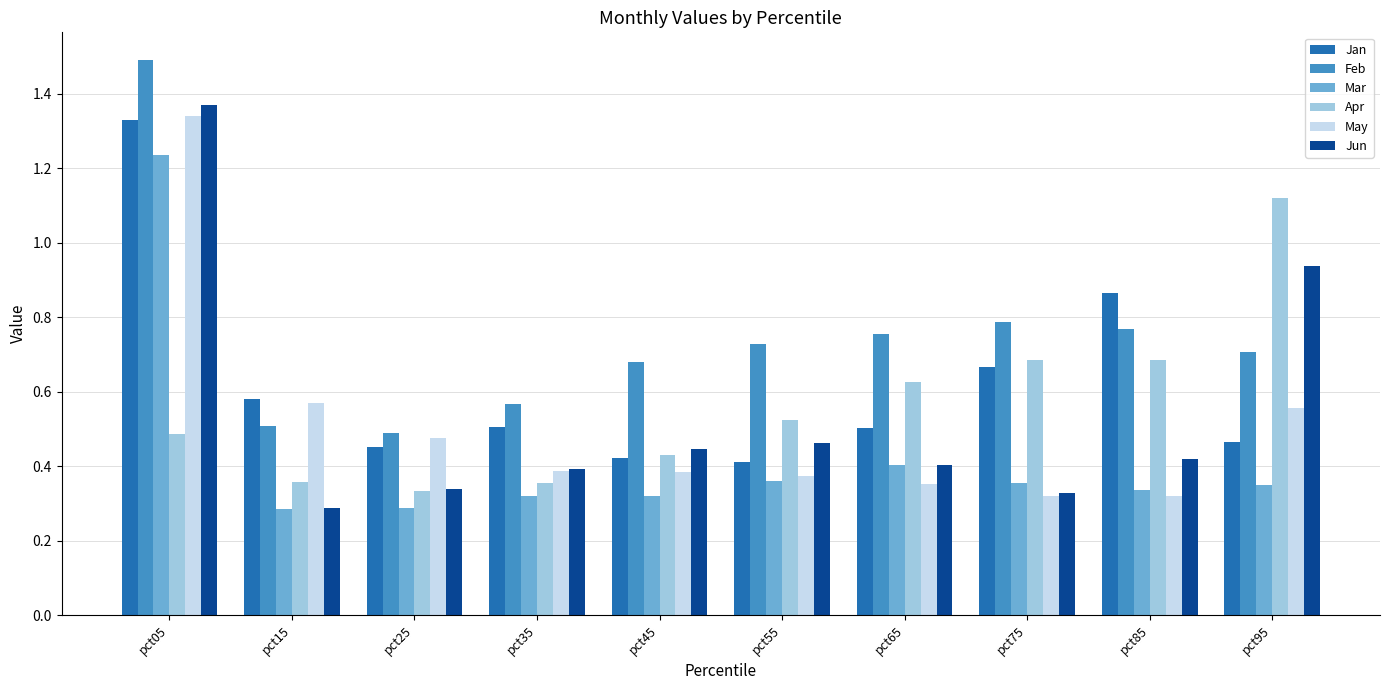

How many bars are there in each group?

6